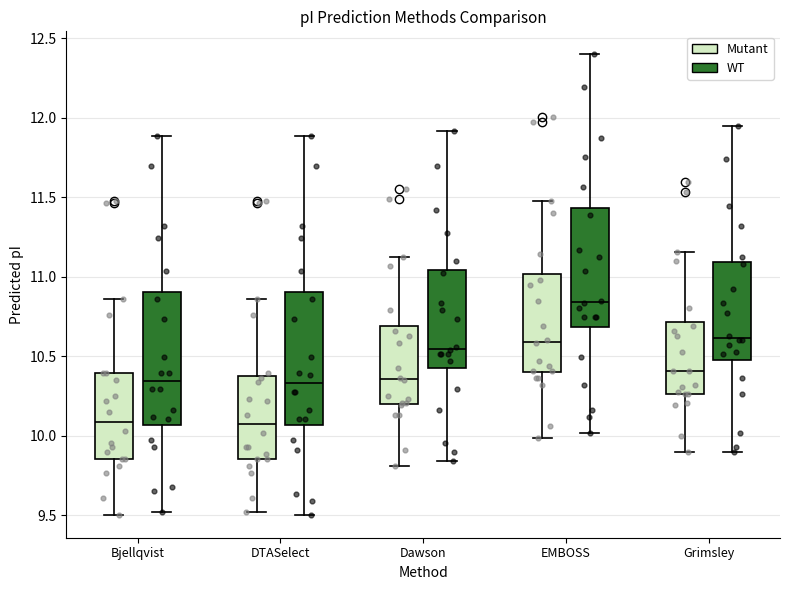

Reading left to right, read every box against the y-axis: the position of its median line, the range the box covers, and the ends of its whiskers. The values are not printed on the chart, so give them approximately, as read against the axis.

Bjellqvist (Mutant): median 10.10, box 9.85 to 10.40, whiskers 9.50 to 10.85
Bjellqvist (WT): median 10.35, box 10.05 to 10.90, whiskers 9.50 to 11.90
DTASelect (Mutant): median 10.05, box 9.85 to 10.35, whiskers 9.50 to 10.85
DTASelect (WT): median 10.35, box 10.05 to 10.90, whiskers 9.50 to 11.90
Dawson (Mutant): median 10.35, box 10.20 to 10.70, whiskers 9.80 to 11.15
Dawson (WT): median 10.55, box 10.40 to 11.05, whiskers 9.85 to 11.90
EMBOSS (Mutant): median 10.60, box 10.40 to 11.00, whiskers 10.00 to 11.50
EMBOSS (WT): median 10.85, box 10.70 to 11.45, whiskers 10.00 to 12.40
Grimsley (Mutant): median 10.40, box 10.25 to 10.70, whiskers 9.90 to 11.15
Grimsley (WT): median 10.60, box 10.45 to 11.10, whiskers 9.90 to 11.95